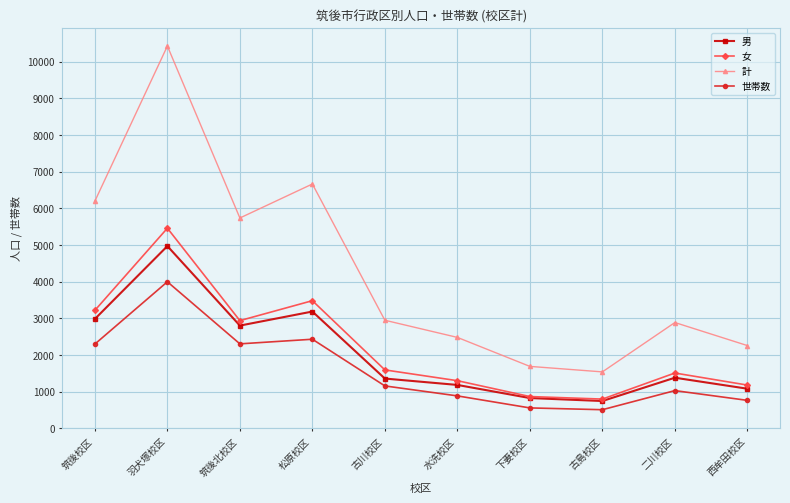

Which series has the largest total across all categories?

計